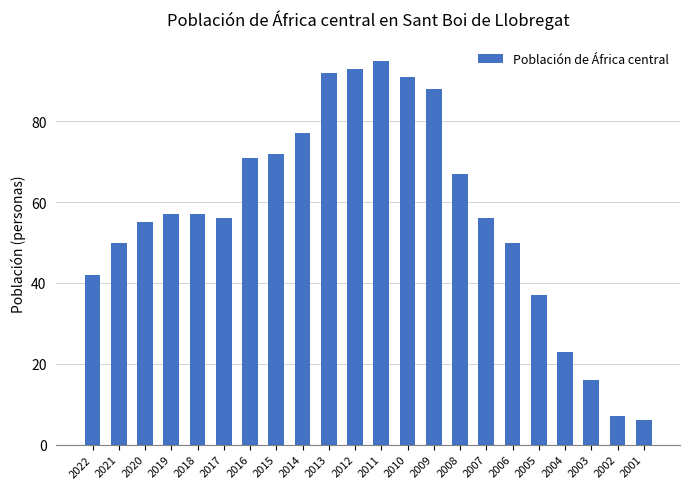

What is the approximate value at 2017, to the nearest 5?

55